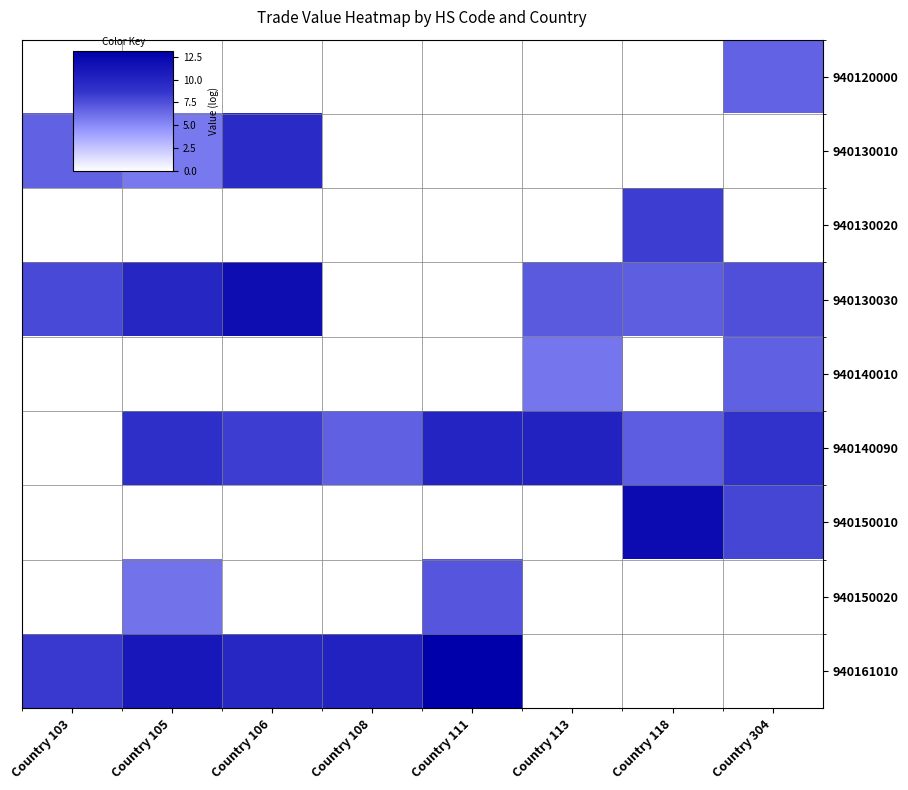

Reading right to left, transcribe all the data shown in this chart.

940120000: Country 304=6.7	Country 118=0.0	Country 113=0.0	Country 111=0.0	Country 108=0.0	Country 106=0.0	Country 105=0.0	Country 103=0.0
940130010: Country 304=0.0	Country 118=0.0	Country 113=0.0	Country 111=0.0	Country 108=0.0	Country 106=9.5	Country 105=5.7	Country 103=6.8
940130020: Country 304=0.0	Country 118=8.3	Country 113=0.0	Country 111=0.0	Country 108=0.0	Country 106=0.0	Country 105=0.0	Country 103=0.0
940130030: Country 304=7.5	Country 118=6.9	Country 113=7.0	Country 111=0.0	Country 108=0.0	Country 106=12.0	Country 105=9.8	Country 103=7.8
940140010: Country 304=6.8	Country 118=0.0	Country 113=5.9	Country 111=0.0	Country 108=0.0	Country 106=0.0	Country 105=0.0	Country 103=0.0
940140090: Country 304=8.8	Country 118=6.9	Country 113=10.2	Country 111=10.0	Country 108=6.8	Country 106=8.3	Country 105=9.2	Country 103=0.0
940150010: Country 304=7.9	Country 118=12.1	Country 113=0.0	Country 111=0.0	Country 108=0.0	Country 106=0.0	Country 105=0.0	Country 103=0.0
940150020: Country 304=0.0	Country 118=0.0	Country 113=0.0	Country 111=7.2	Country 108=0.0	Country 106=0.0	Country 105=6.0	Country 103=0.0
940161010: Country 304=0.0	Country 118=0.0	Country 113=0.0	Country 111=13.1	Country 108=10.2	Country 106=9.8	Country 105=11.1	Country 103=8.5